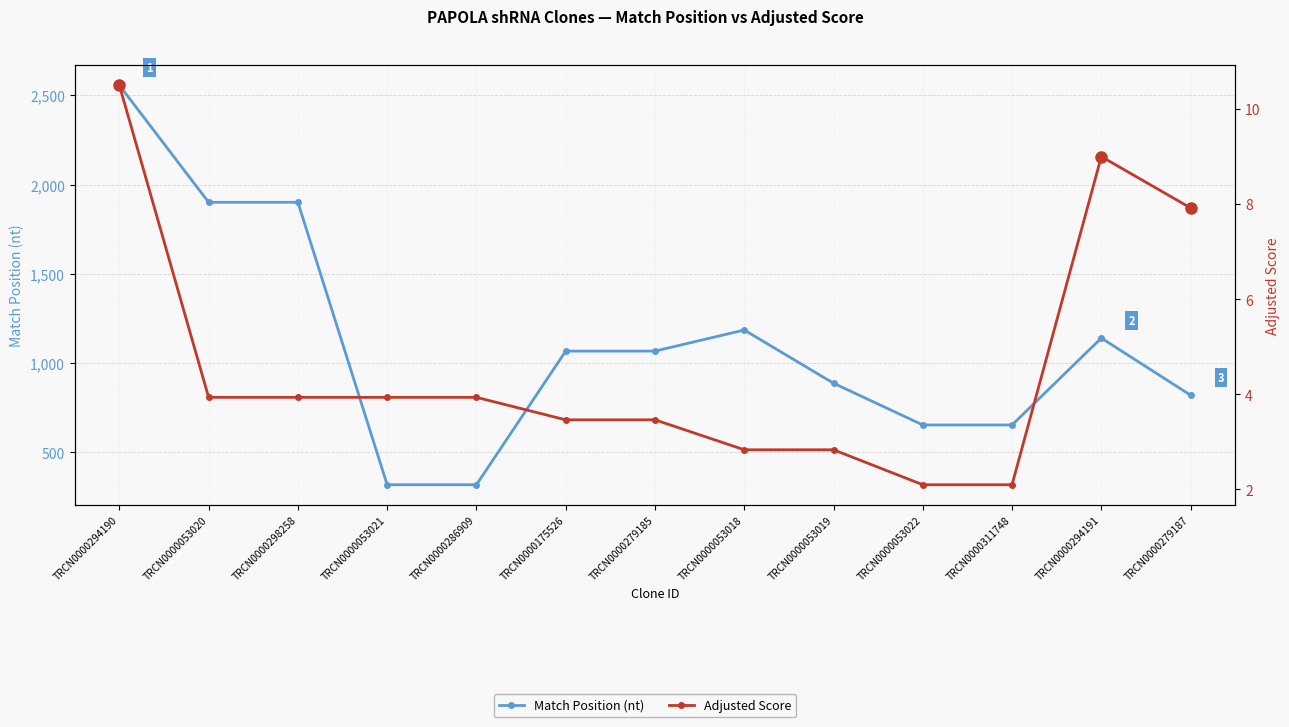

Between TRCN0000279185 and TRCN0000053018, which series saw the biggest shift?

Match Position (nt)